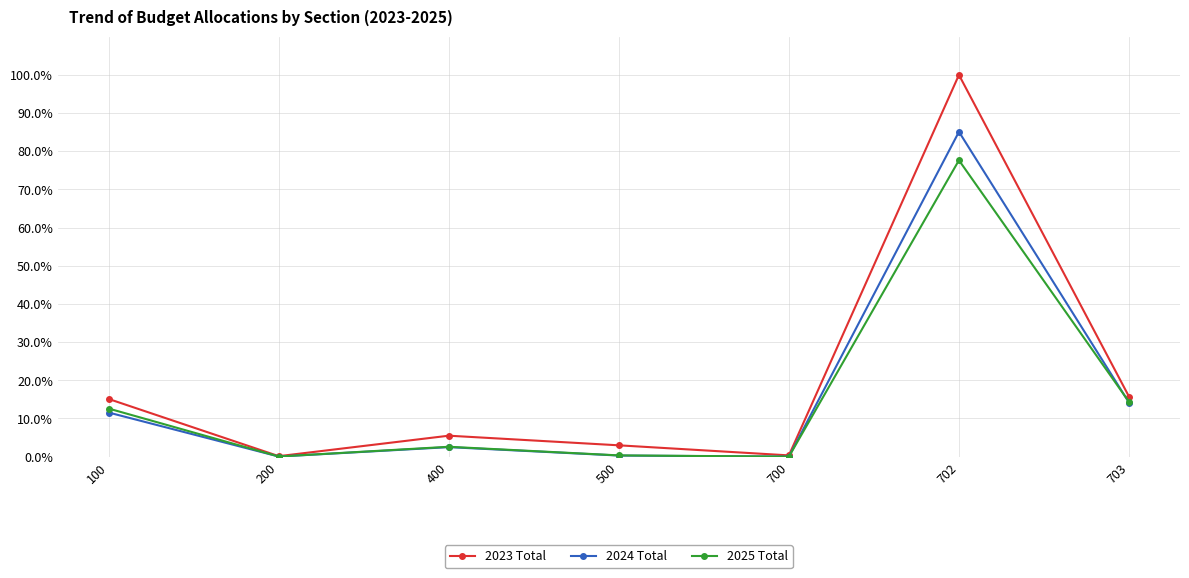

How many values in the 2023 Total series are below 5?

3